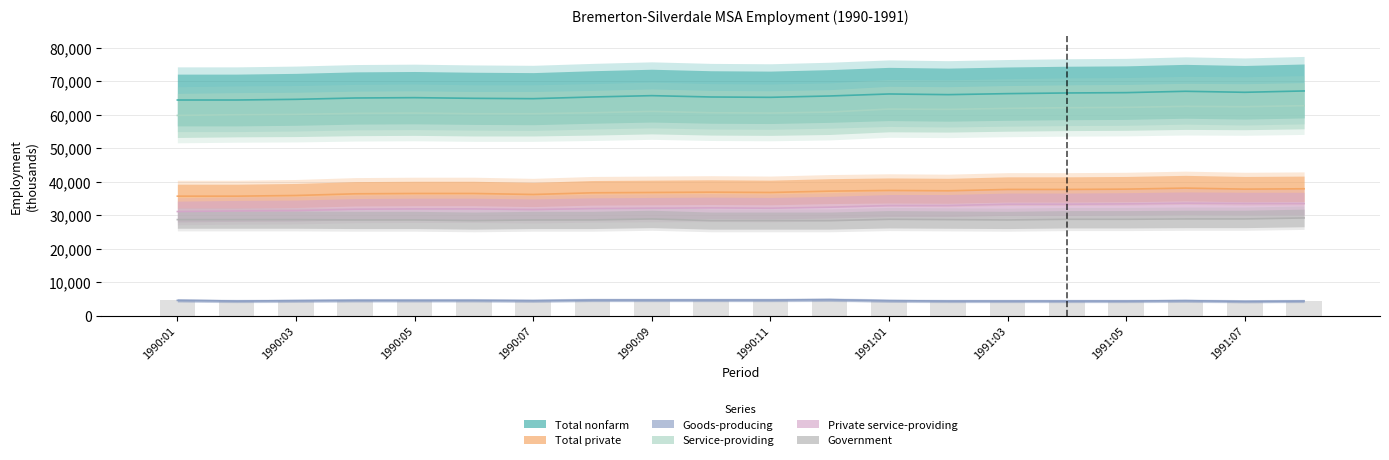

The value of Private service-providing at 1990:12 is 16412. True or false?

False